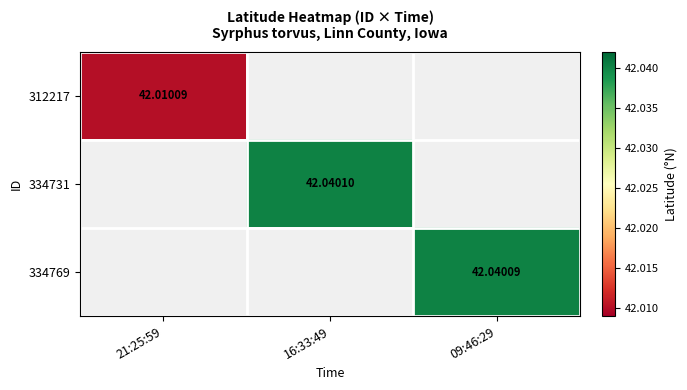

How many positive values does the 312217 series have?

1